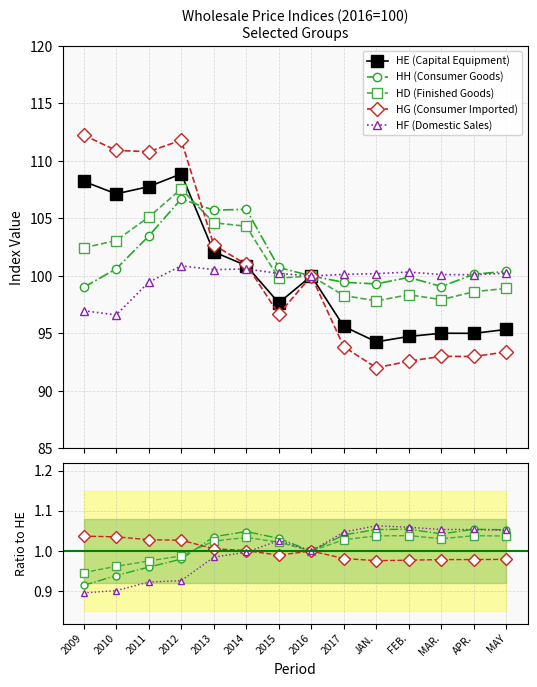

The HF (Domestic Sales) series shows 1.5 at 2015. True or false?

False